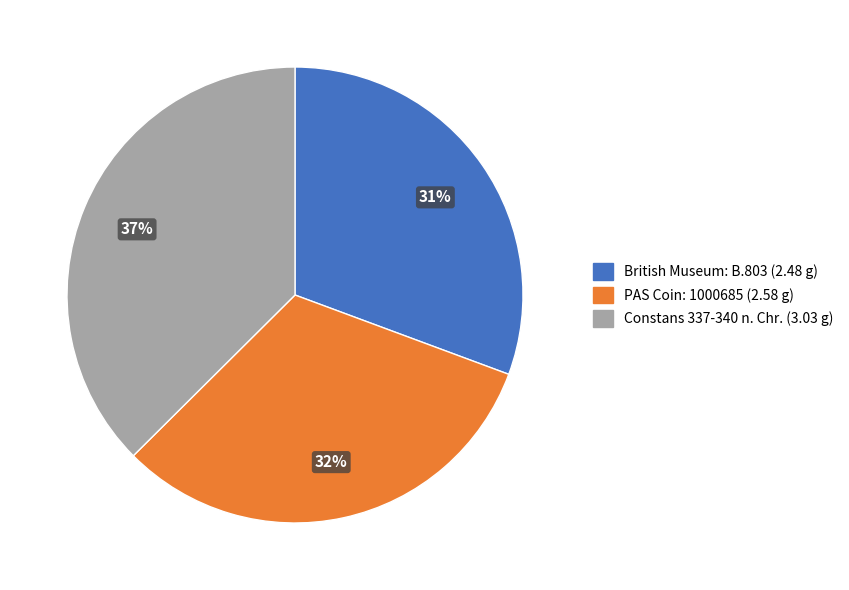

Combined, do Constans 337-340 n. Chr. and PAS Coin: 1000685 account for over 50%?

Yes